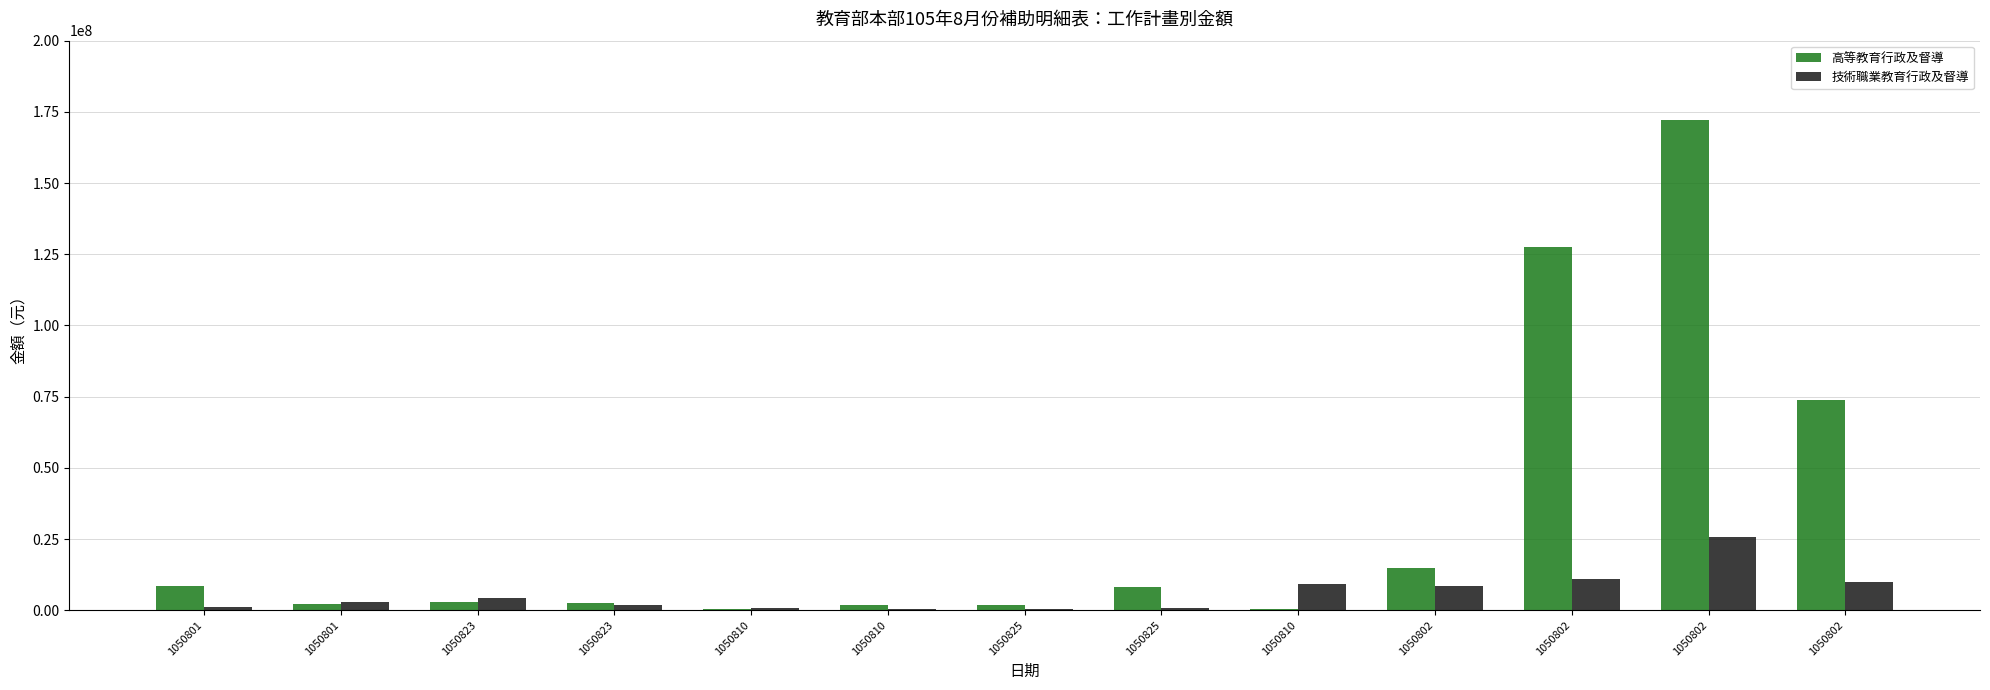

What is the sum of the 技術職業教育行政及督導 values at 1050810 and 1050802?

9200000